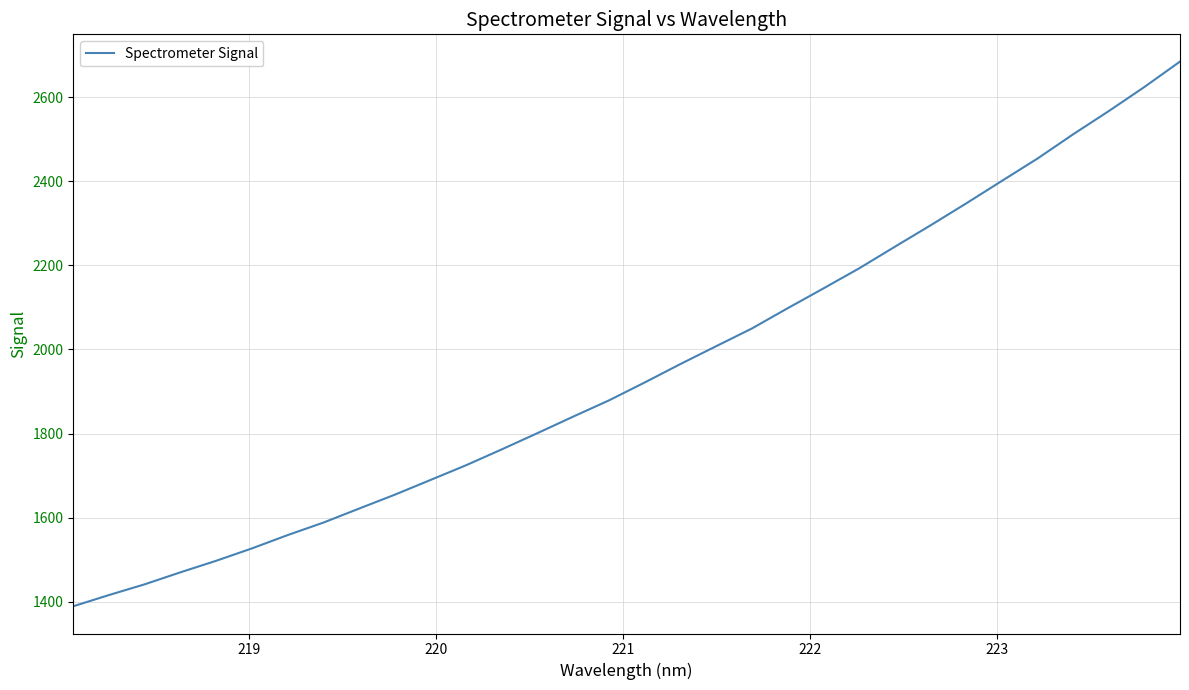

What is the minimum value shown in the chart?

1389.4